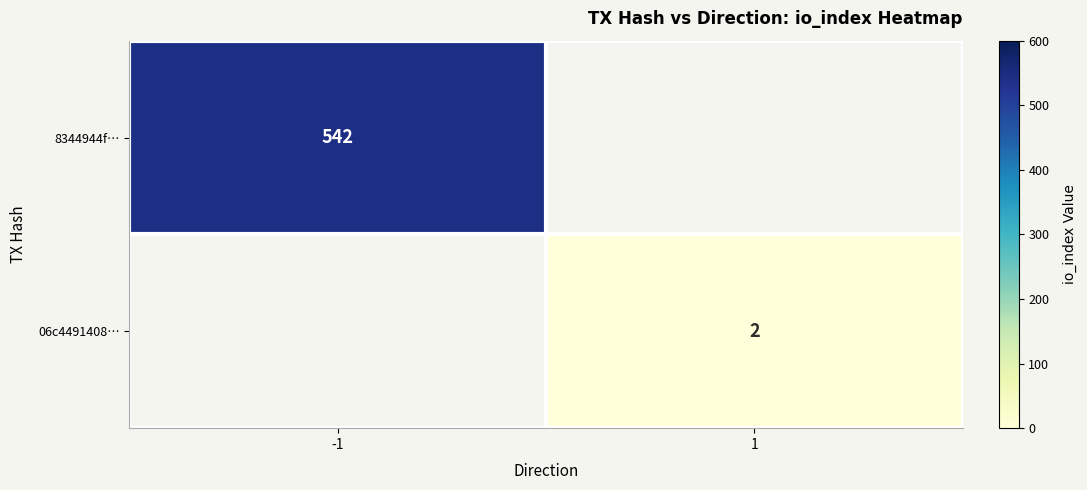

The 06c4491408… series shows 2 at 1. True or false?

True